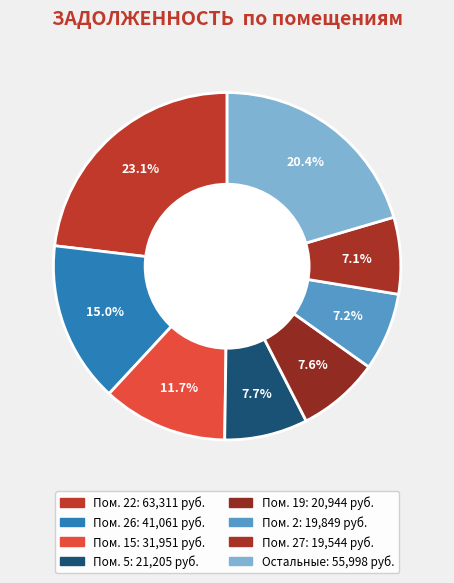

How many segments does this pie chart have?

8